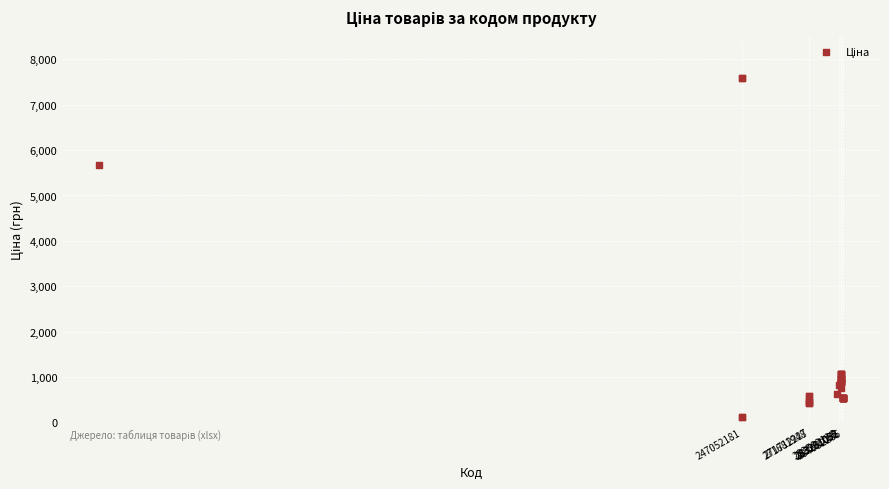

What Y value in the scatter plot is closest to 3855?

5673.8